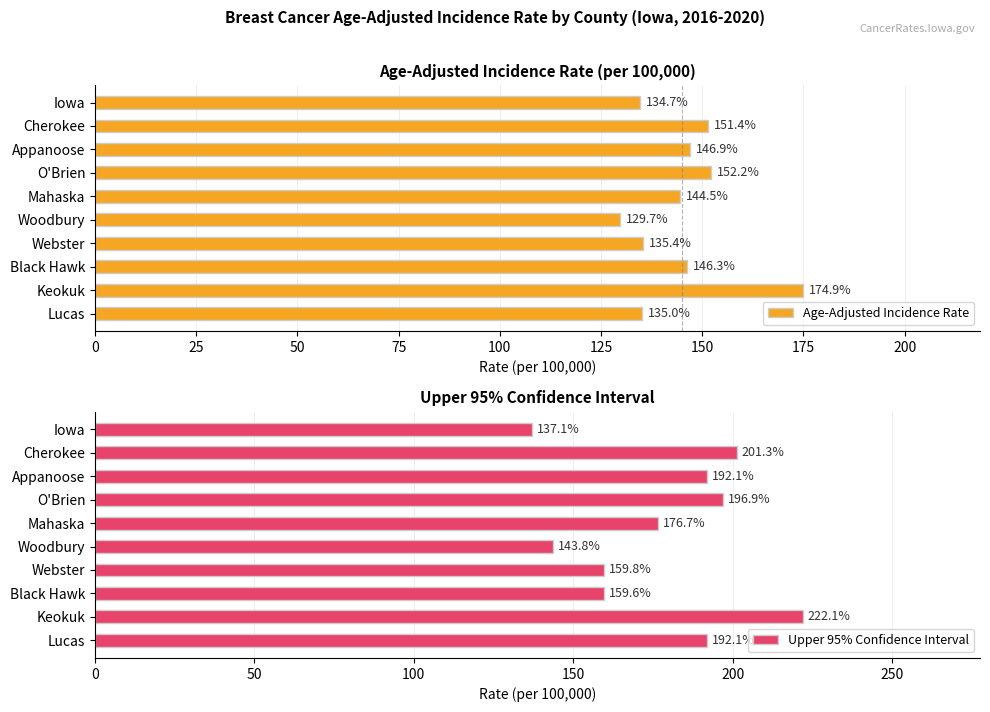

What are all the series names shown in the legend?

Age-Adjusted Incidence Rate, Upper 95% Confidence Interval